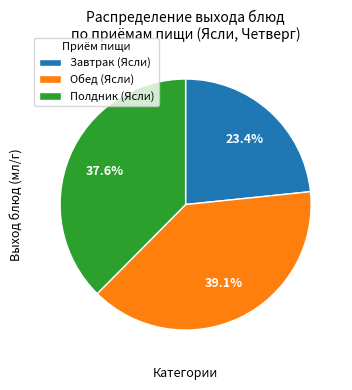

Is there any slice that represents more than half of the pie?

No